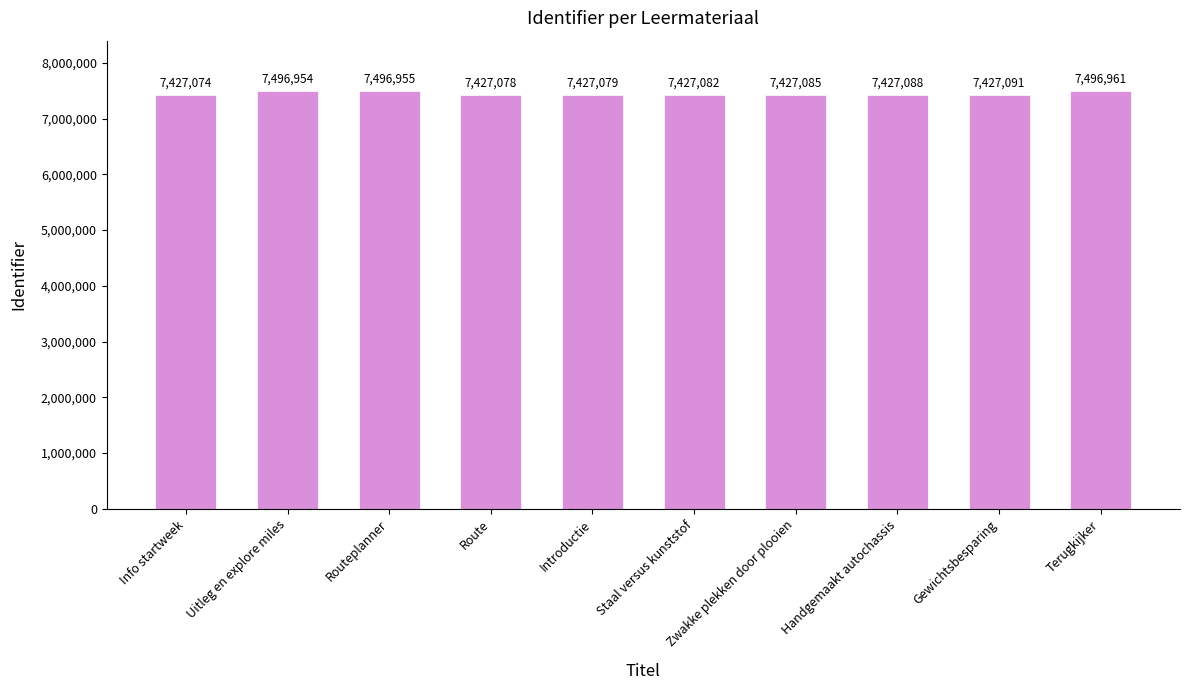

Reading left to right, what are all the values shown in this chart?

7427074	7496954	7496955	7427078	7427079	7427082	7427085	7427088	7427091	7496961